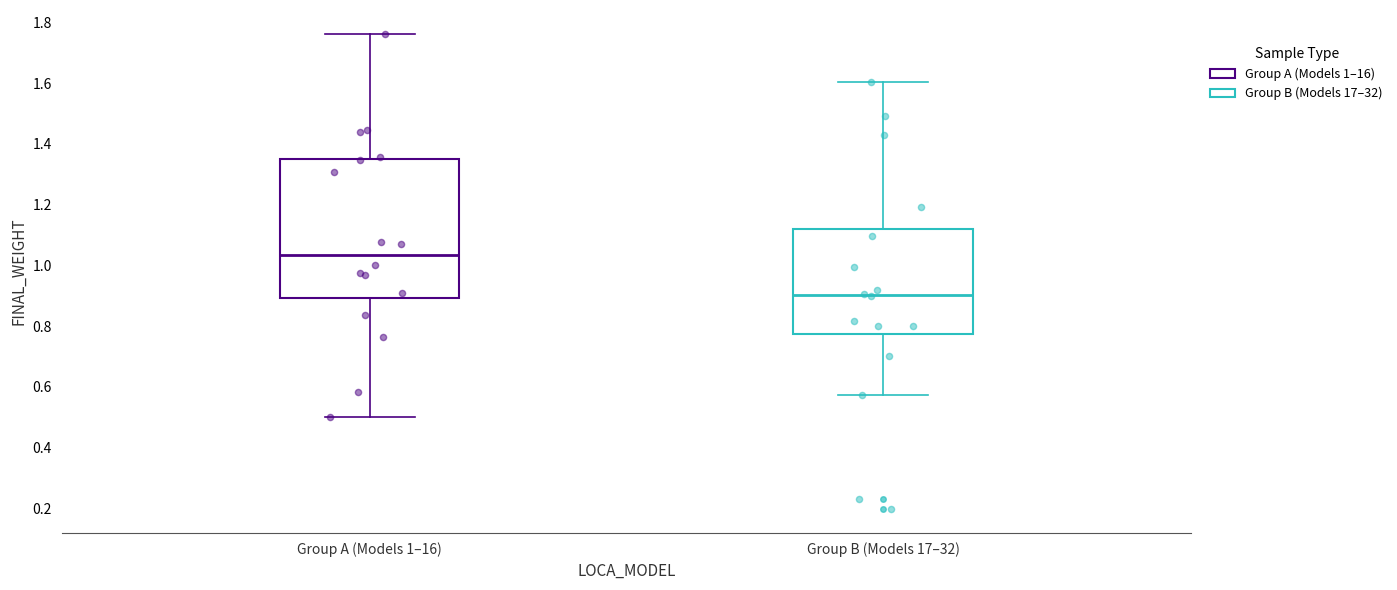

Reading left to right, read every box against the y-axis: the position of its median line, the range the box covers, and the ends of its whiskers. The values are not printed on the chart, so give them approximately, as read against the axis.

Group A (Models 1–16): median 1.04, box 0.90 to 1.36, whiskers 0.50 to 1.76
Group B (Models 17–32): median 0.90, box 0.78 to 1.12, whiskers 0.58 to 1.60